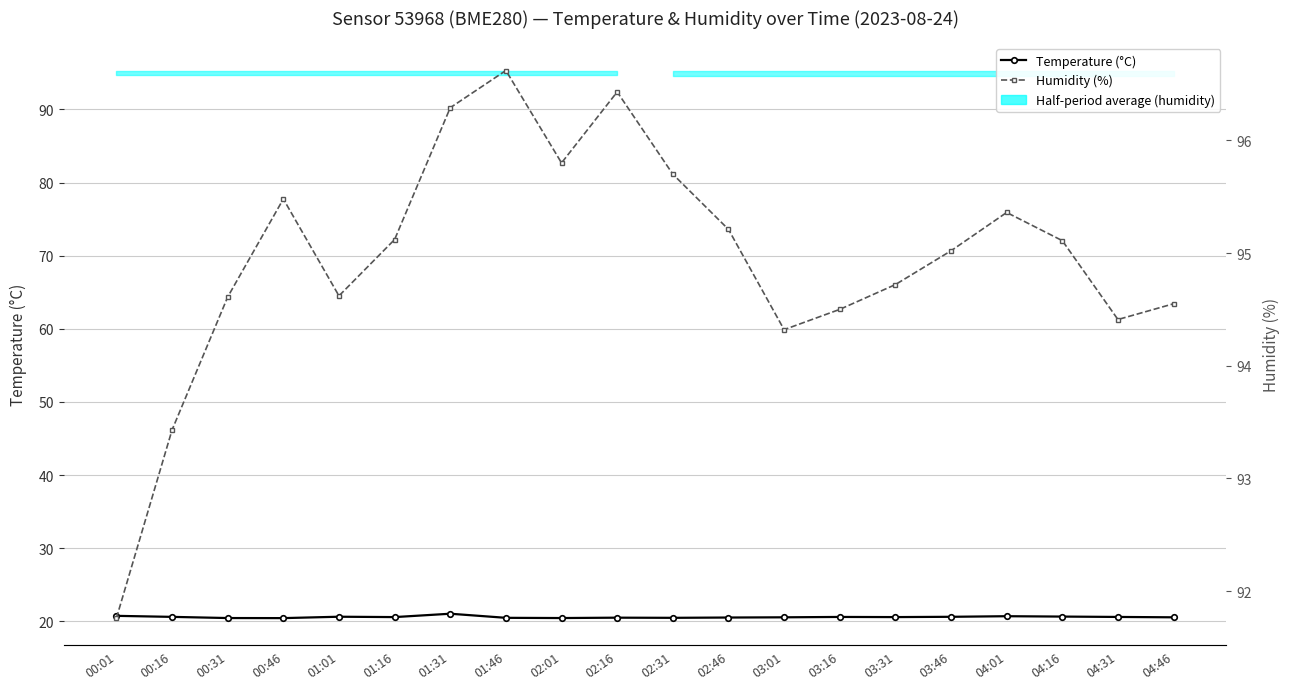

At which category is the sum across all series the highest?

01:31